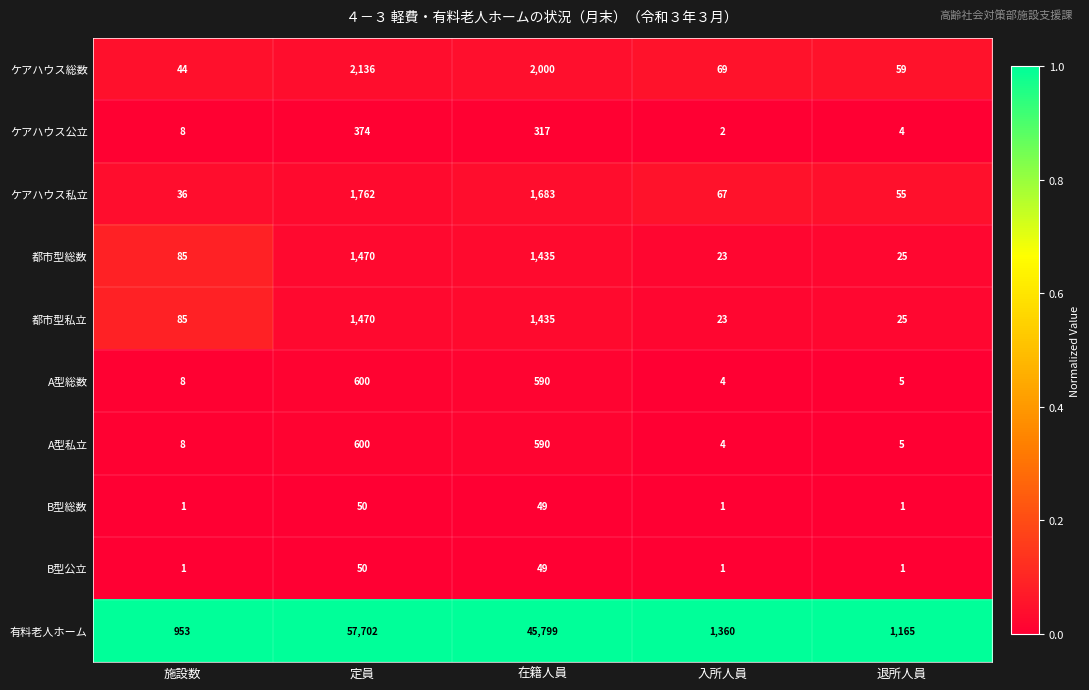

Between 施設数 and 在籍人員, which series saw the biggest shift?

有料老人ホーム